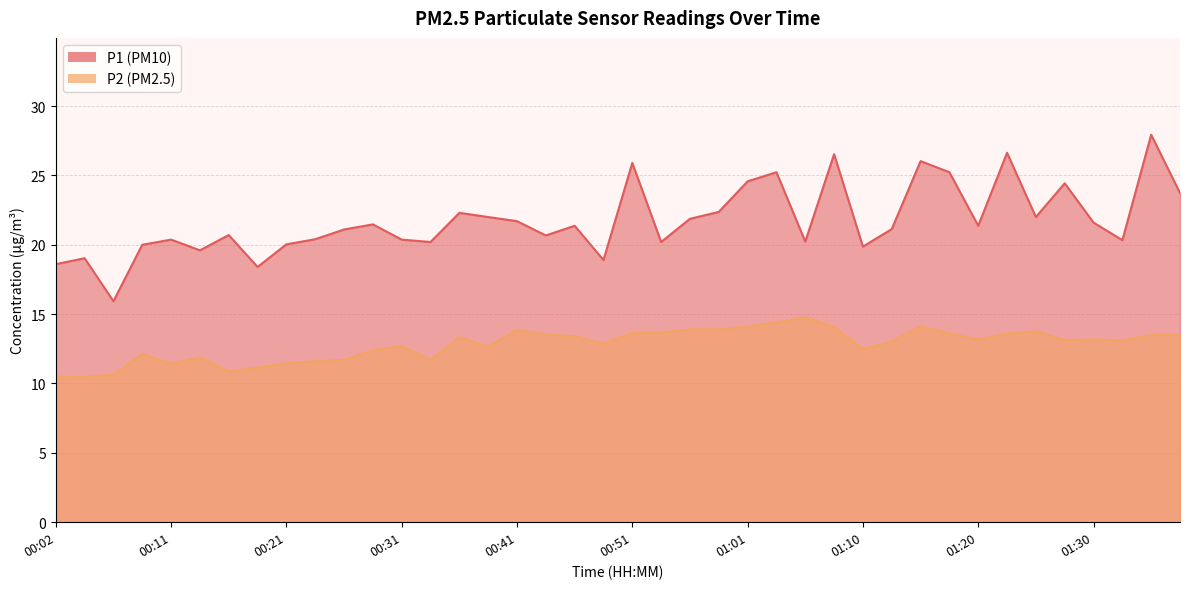

At which category does the chart reach its minimum across all series?

00:04